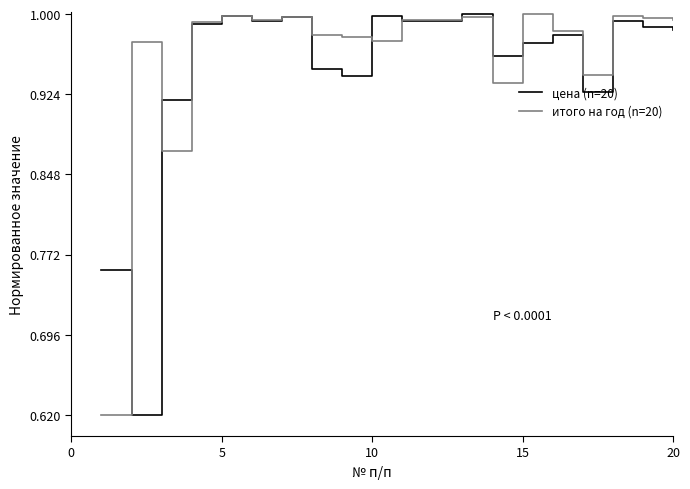

The итого на год (n=20) series shows 0.6 at 10. True or false?

False